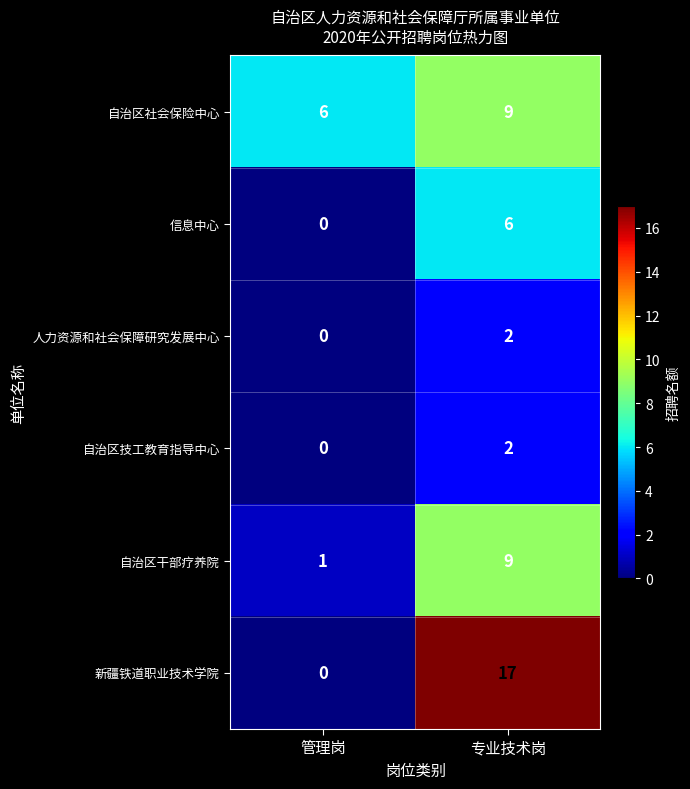

At which label is 信息中心 closest to 3?

管理岗